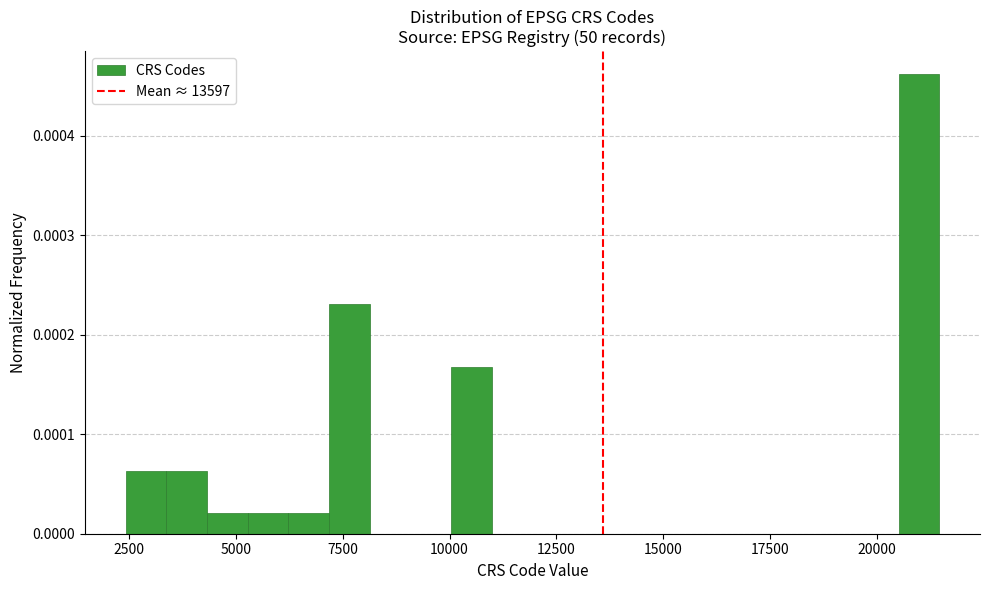

Read against the x-axis, roughly where is the centre of the tallest bar?

21000